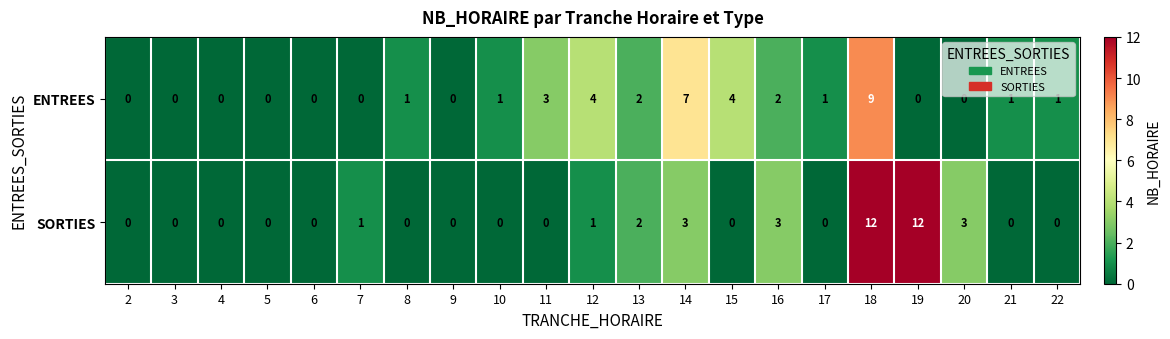

Rank the series at 14 from lowest to highest value.

SORTIES, ENTREES